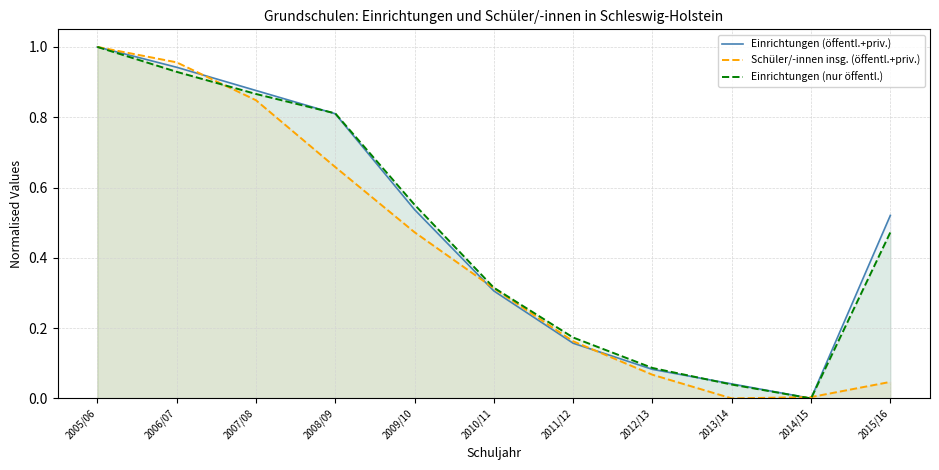

Does the chart display data point markers on the line(s)?

No